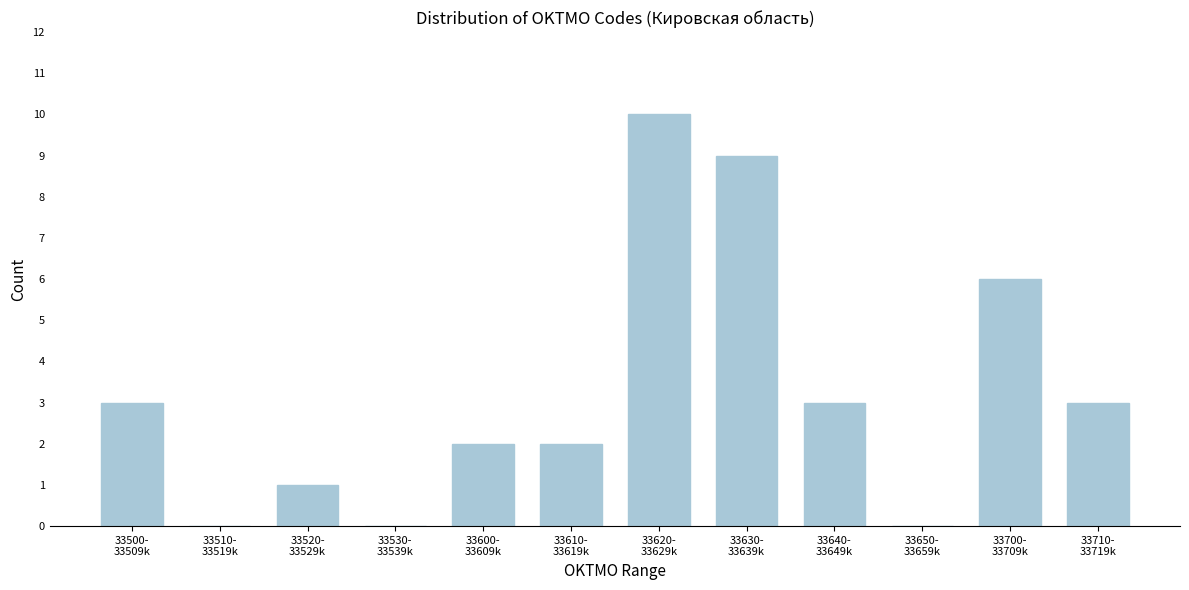

What is the greatest value displayed?

10